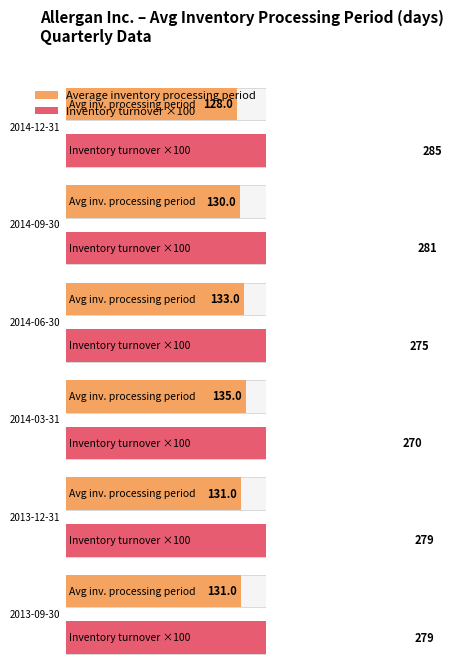

What is the label of the 3rd bar from the left?

2014-06-30